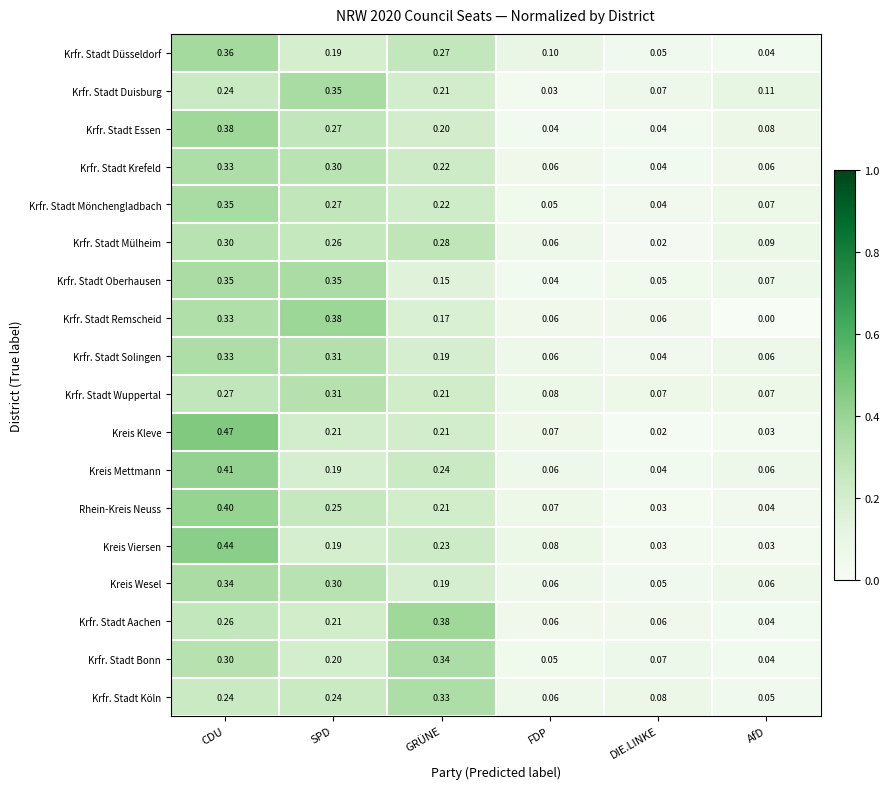

Which series has the widest spread of values?

Kreis Kleve